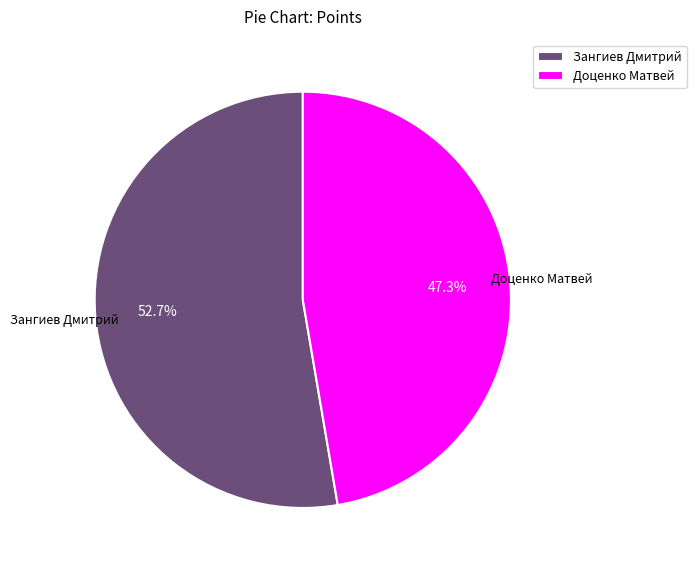

Between Доценко Матвей and Зангиев Дмитрий, which is larger?

Зангиев Дмитрий